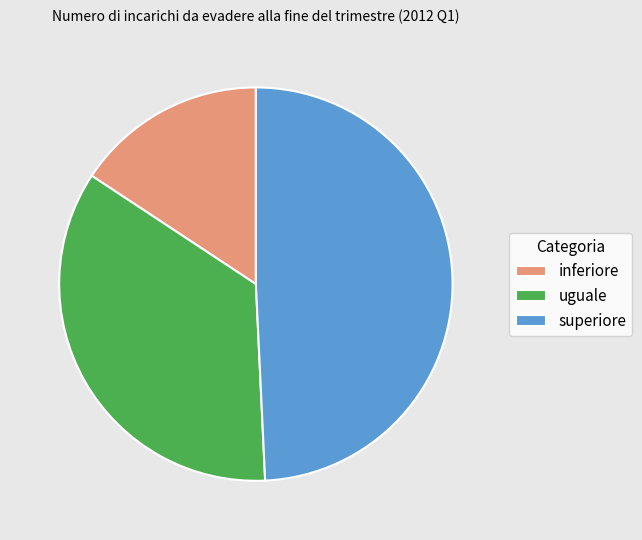

Count the number of slices in the pie.

3